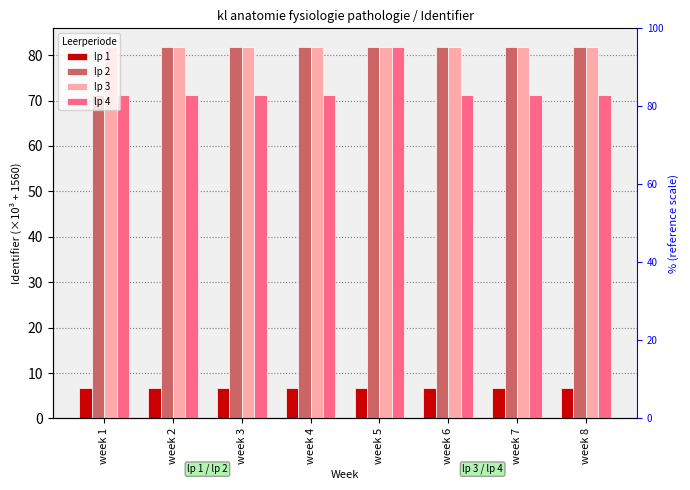

Is it true that lp 1 equals 10.4 at week 7?

False